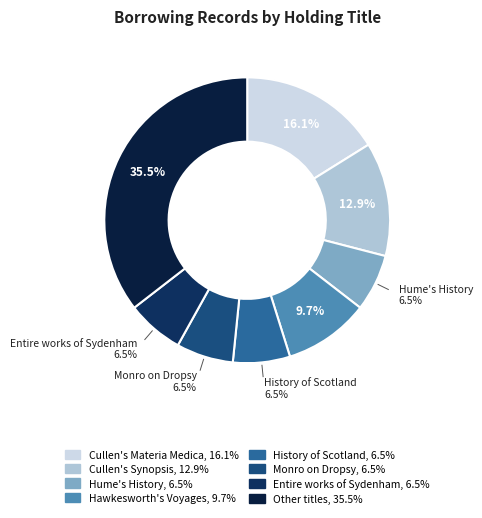

Is it true that Cullen's Materia Medica is 16% of the pie?

True